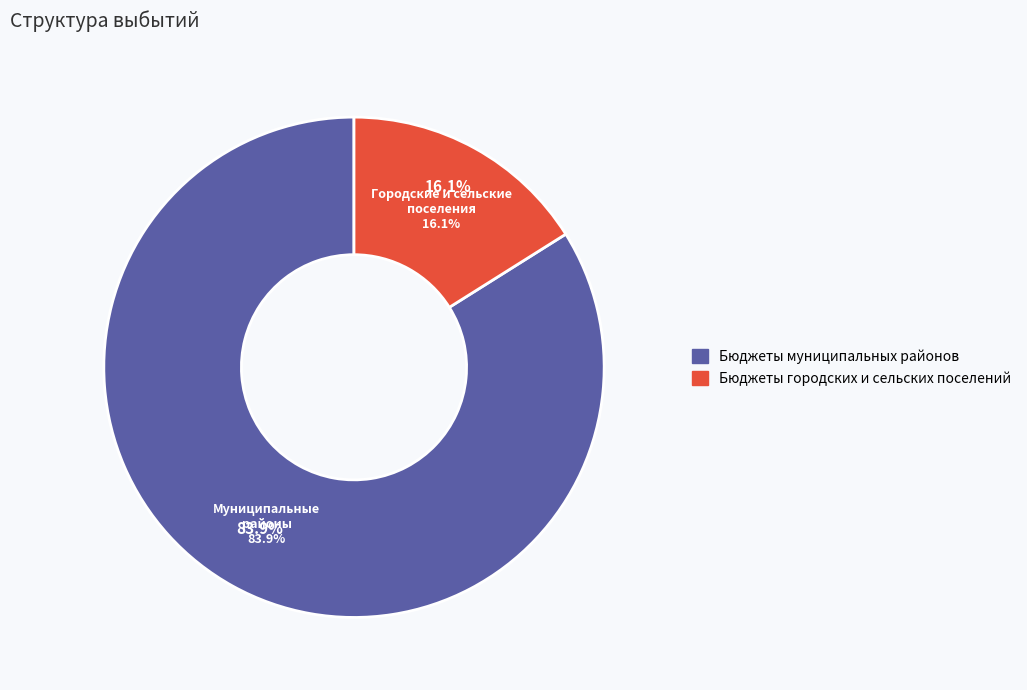

What percentage is the Бюджеты муниципальных районов slice, to the nearest percent?

84%